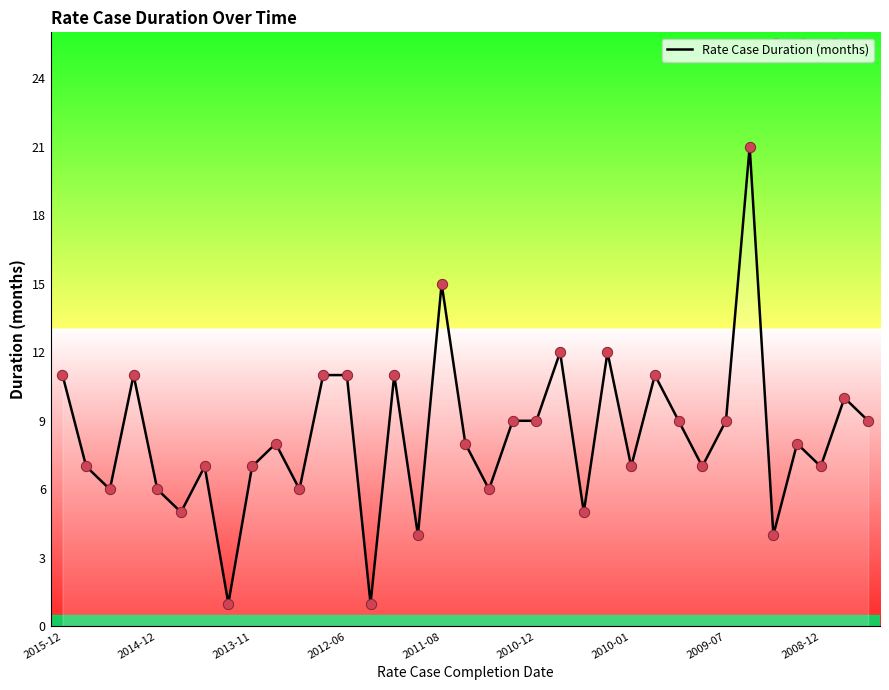

What is the maximum value shown in the chart?

21